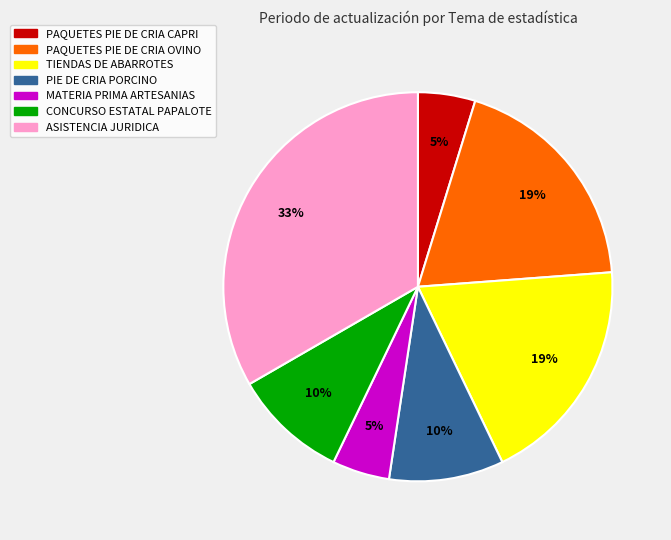

Does any single category account for the majority?

No